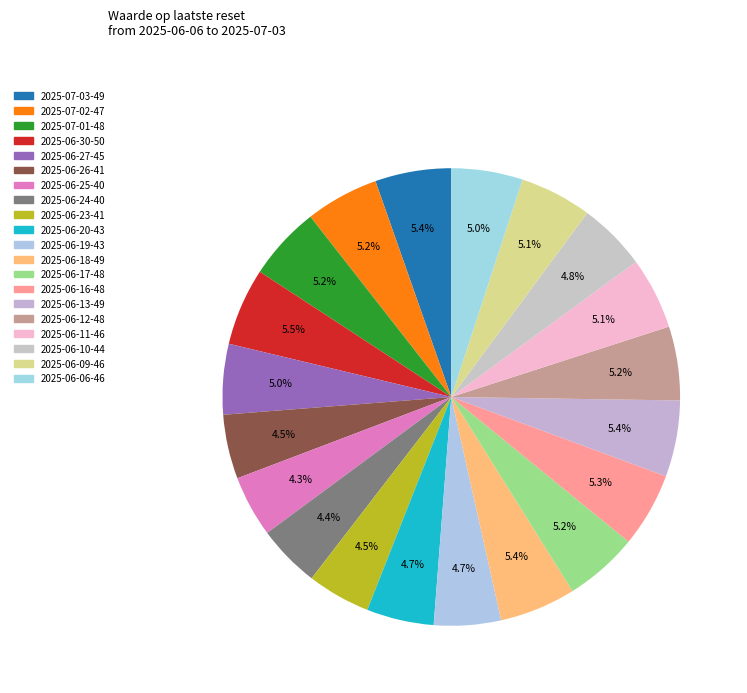

What percentage is the 2025-06-18 slice, to the nearest percent?

5%